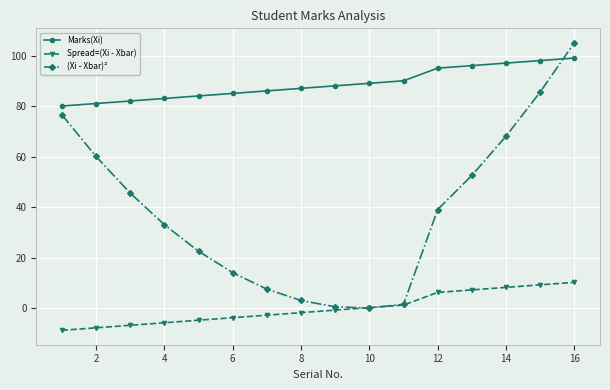

Which series has the largest total across all categories?

Marks(Xi)